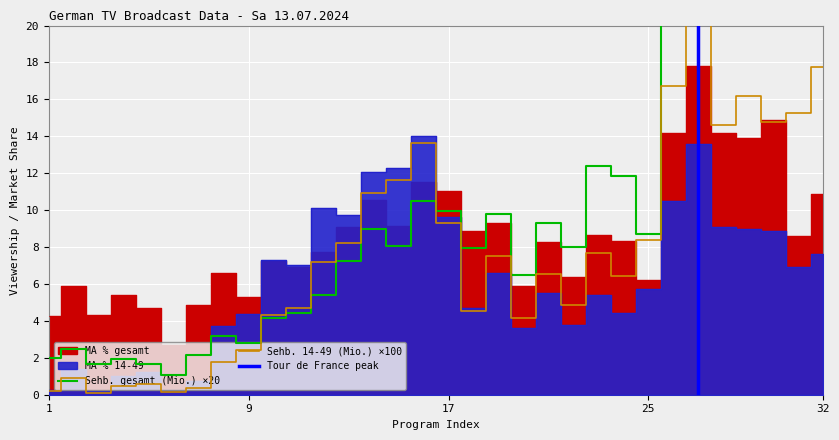

At which label does MA % 14-49 first exceed 6?

10